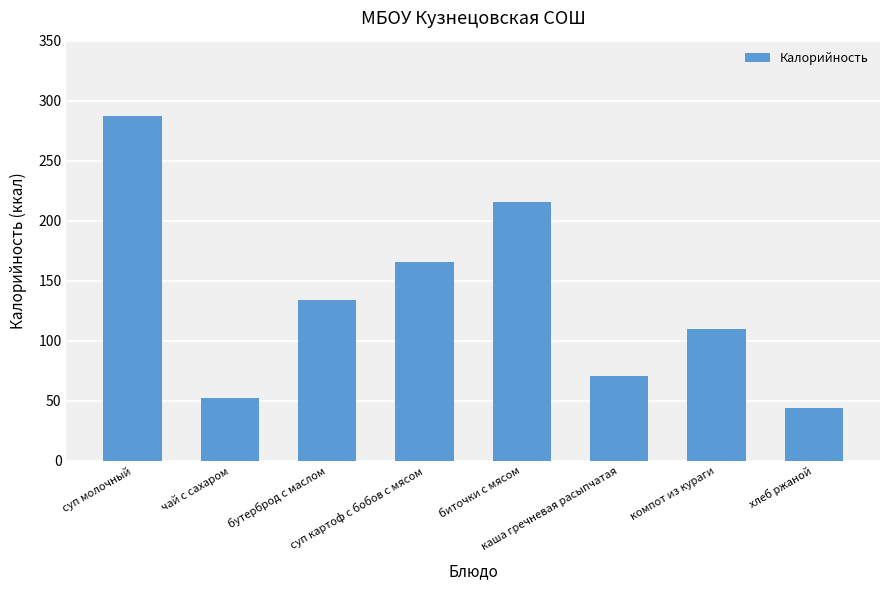

At which label does the data first exceed 134?

суп молочный